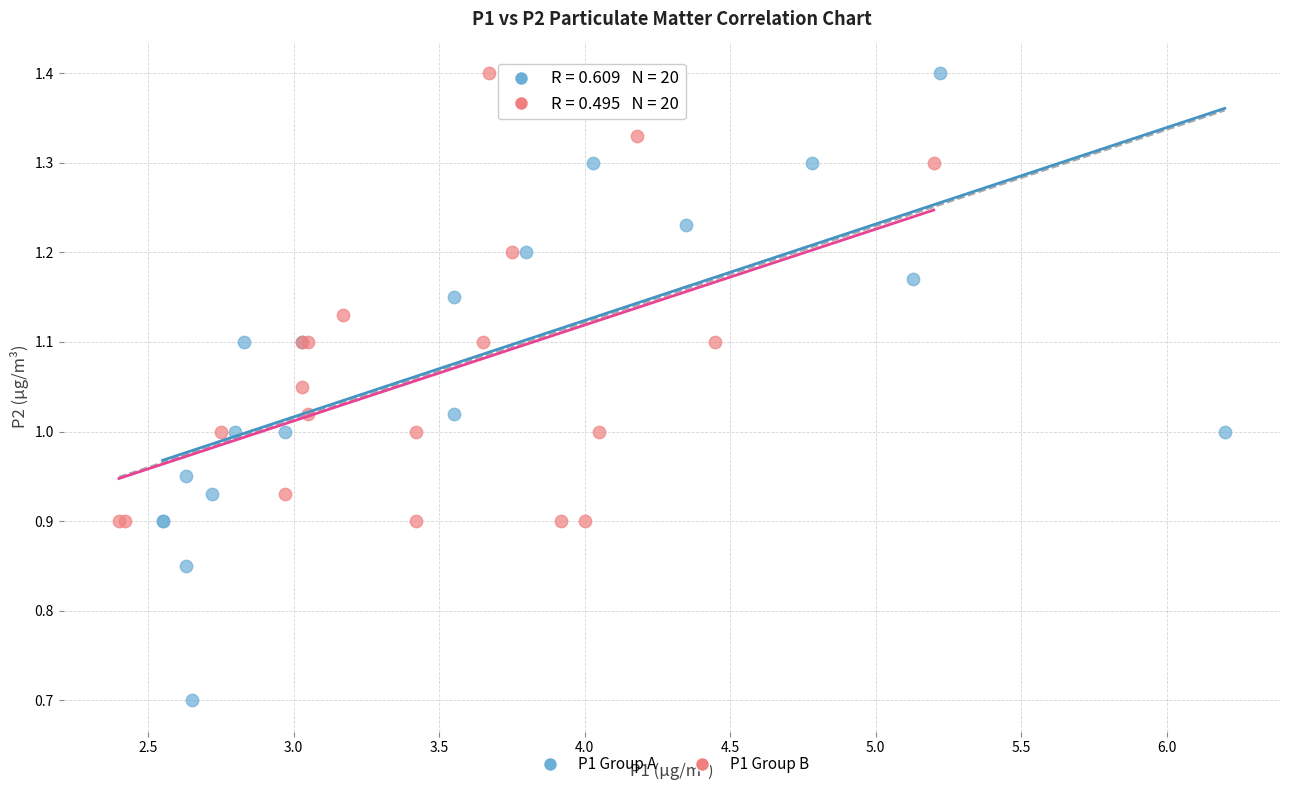

Which series has the widest spread of Y values?

P1 Group A